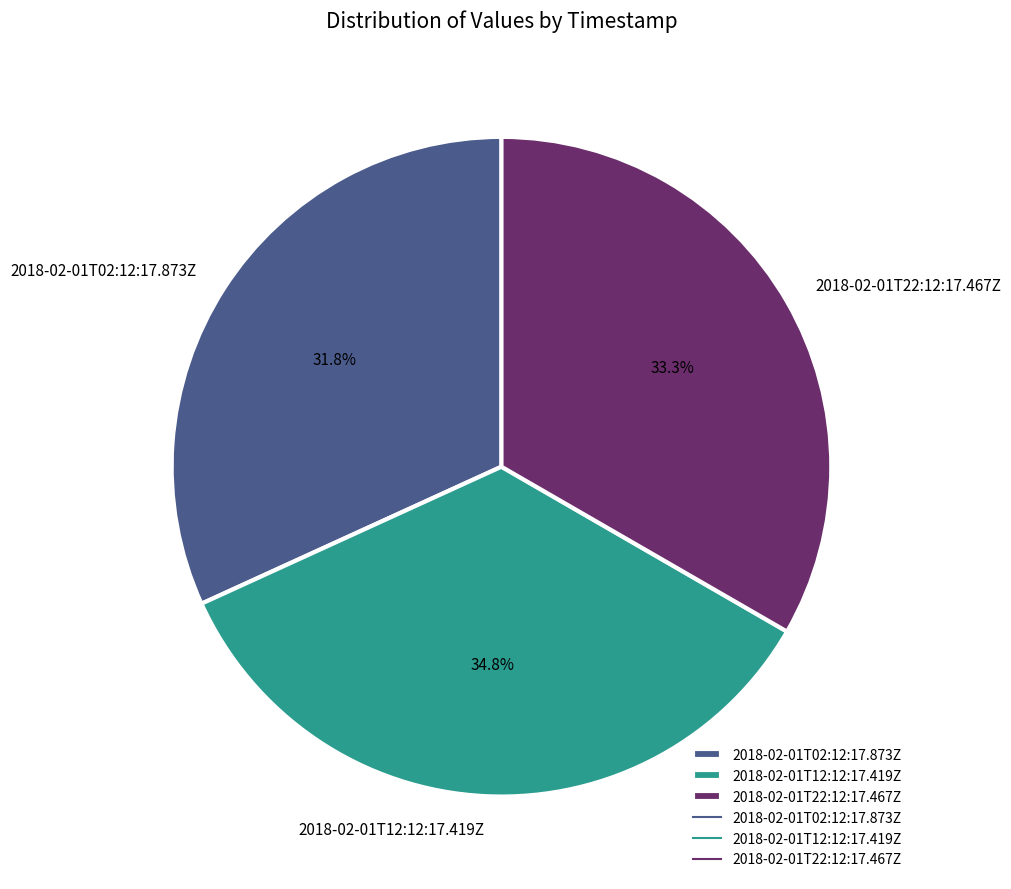

Is the sum of 2018-02-01T02:12:17.873Z and 2018-02-01T22:12:17.467Z greater than half?

Yes